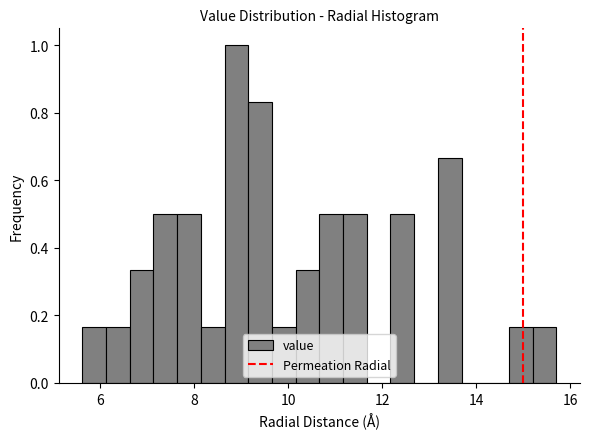

Read against the x-axis, roughly where is the centre of the tallest bar?

8.8